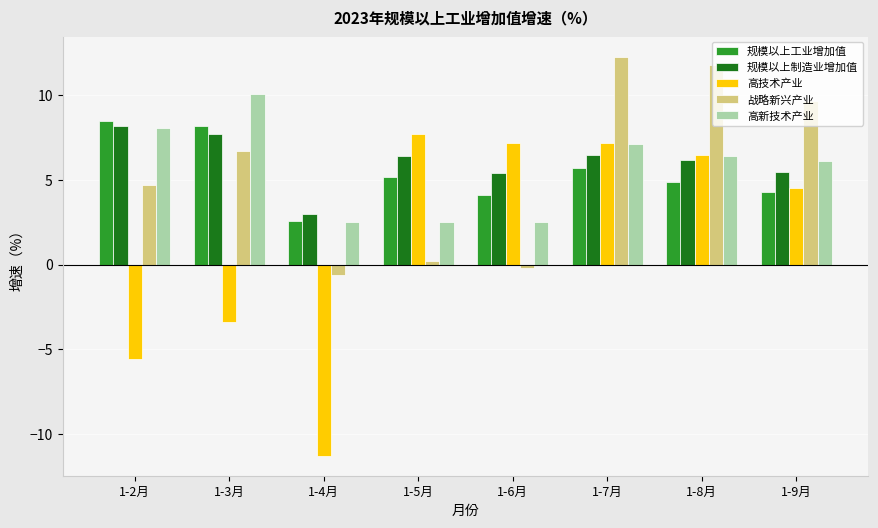

Is the value of 高技术产业 at 1-6月 greater than the value of 战略新兴产业 at 1-7月?

No